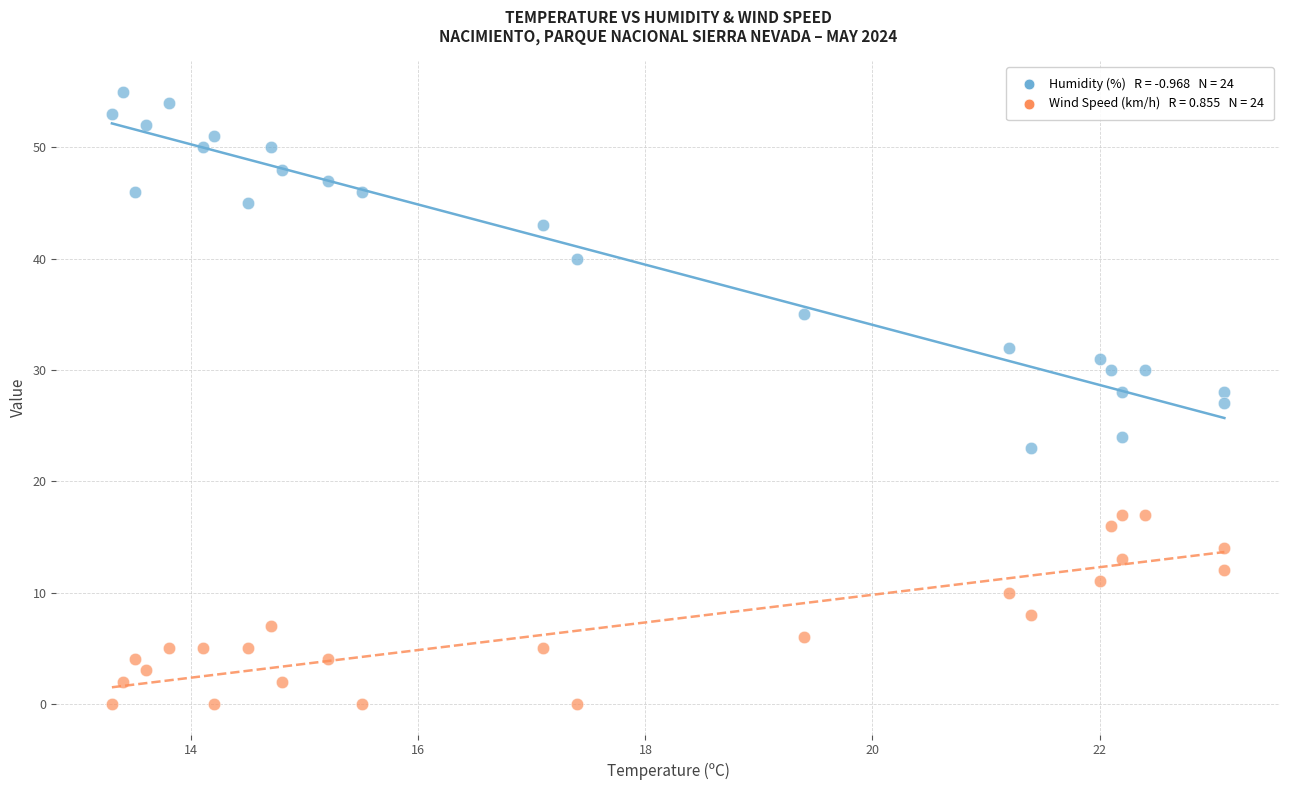

How many data points are displayed?

48